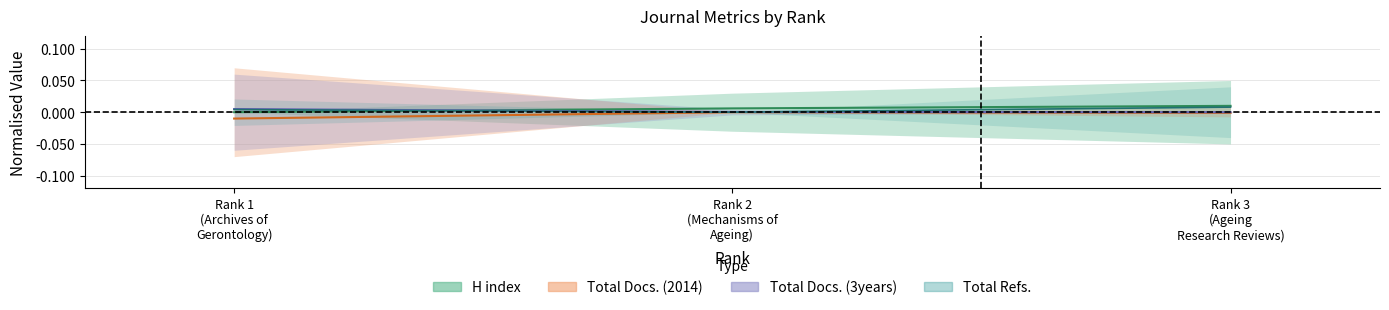

The value of H index at Rank 2 (Mechanisms of Ageing) is 0.0. True or false?

False